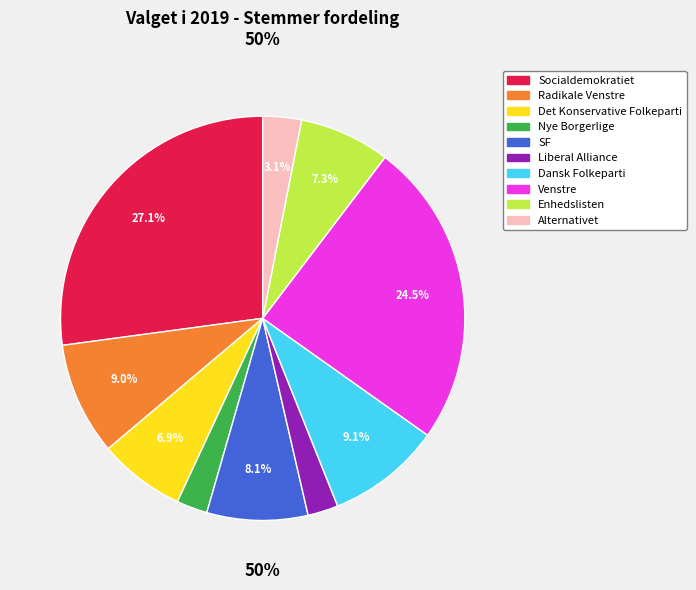

The Det Konservative Folkeparti slice represents 1% of the pie. True or false?

False